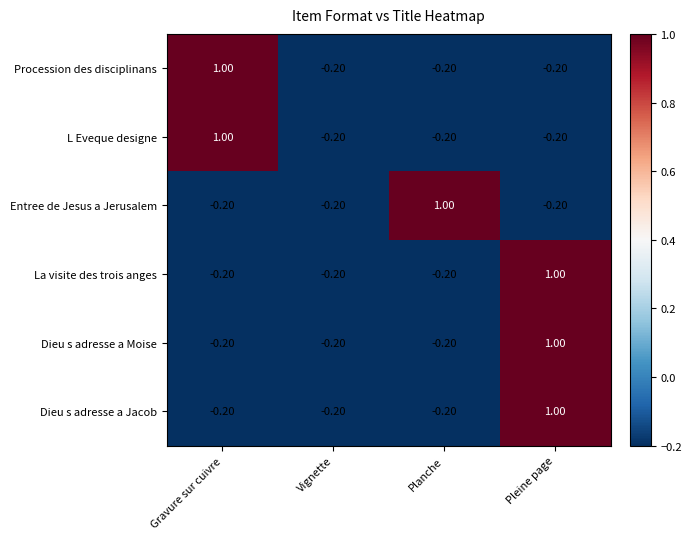

What is the difference between the maximum and minimum values in the La visite des trois anges series?

1.2